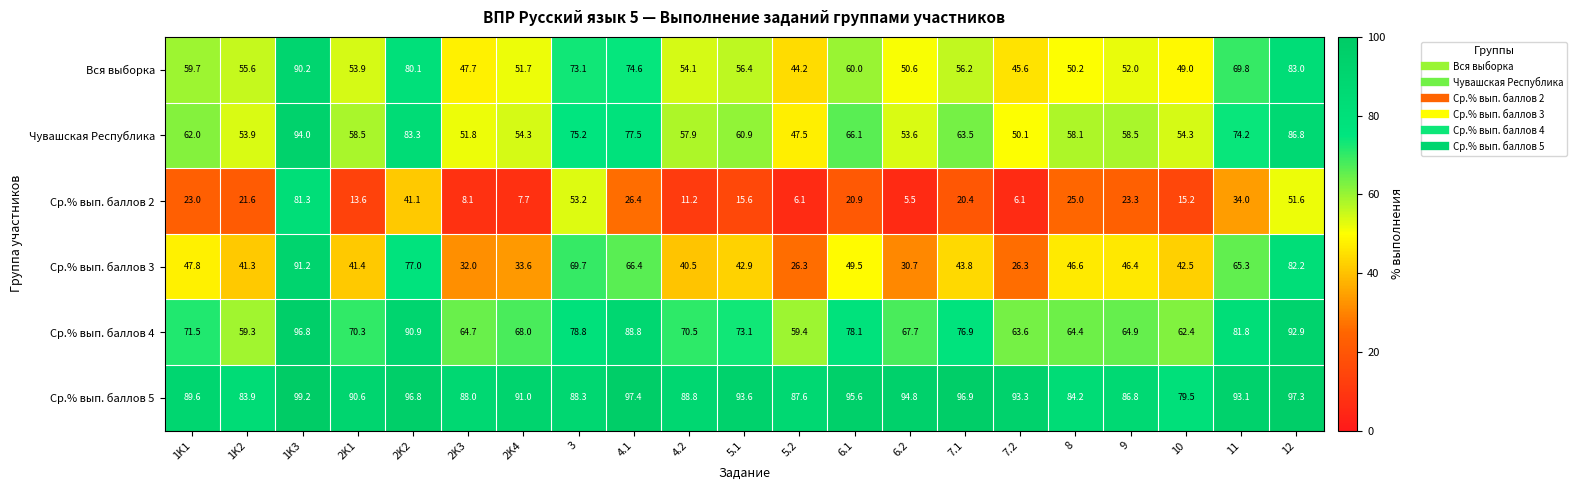

What is the total value across all series at 12?

493.8